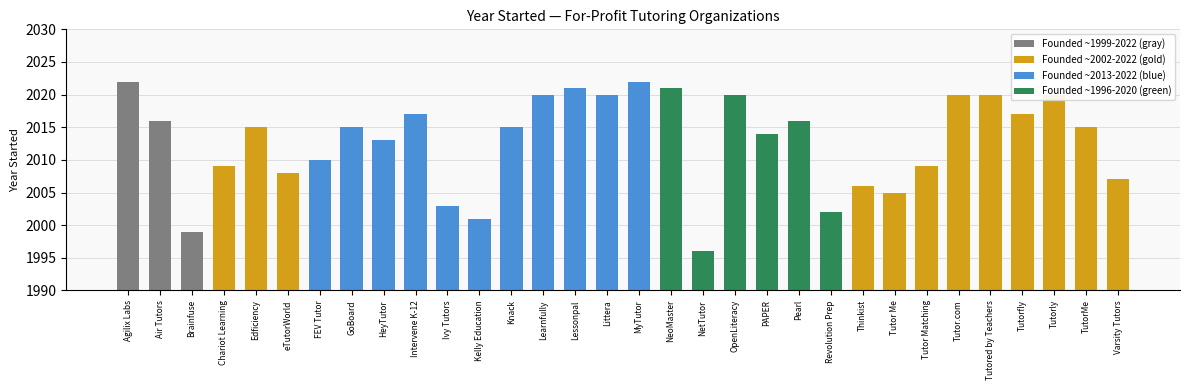

What is the value of the 32nd bar from the left?

2007